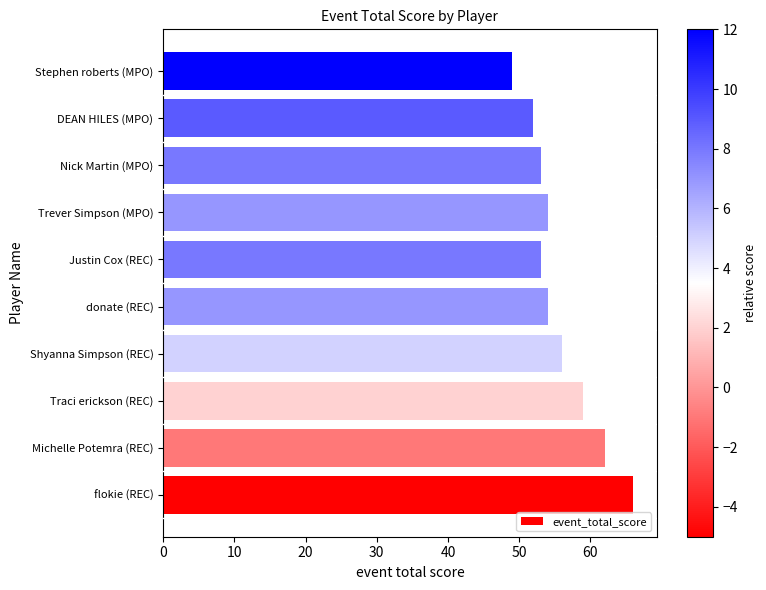

What is the difference between the second highest and second lowest values?

10